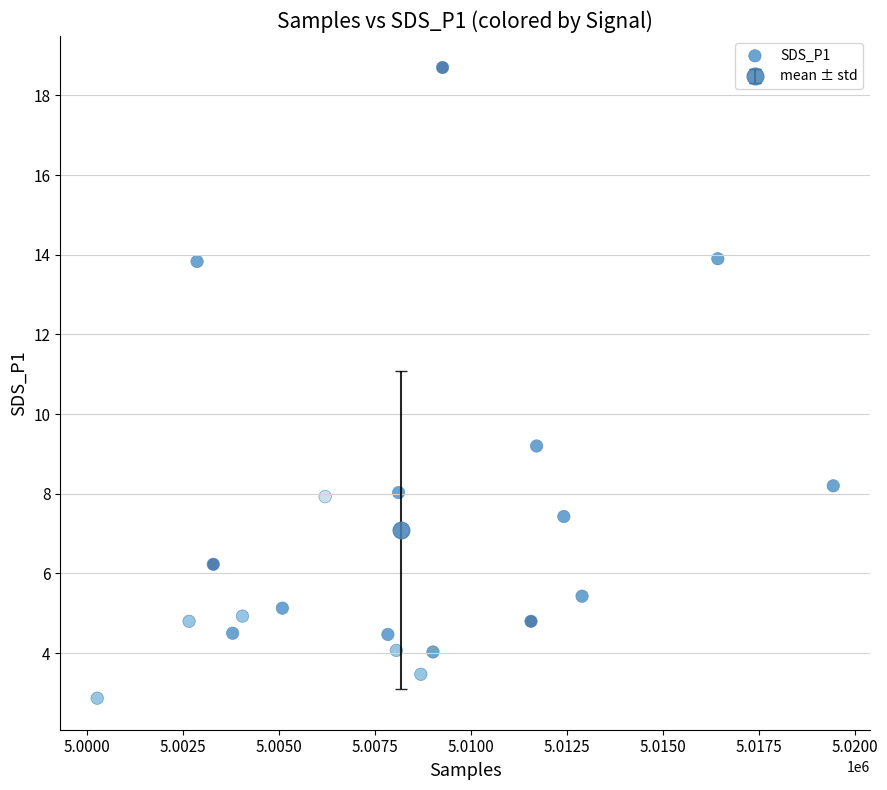

What Y value in the scatter plot is closest to 10?

9.2